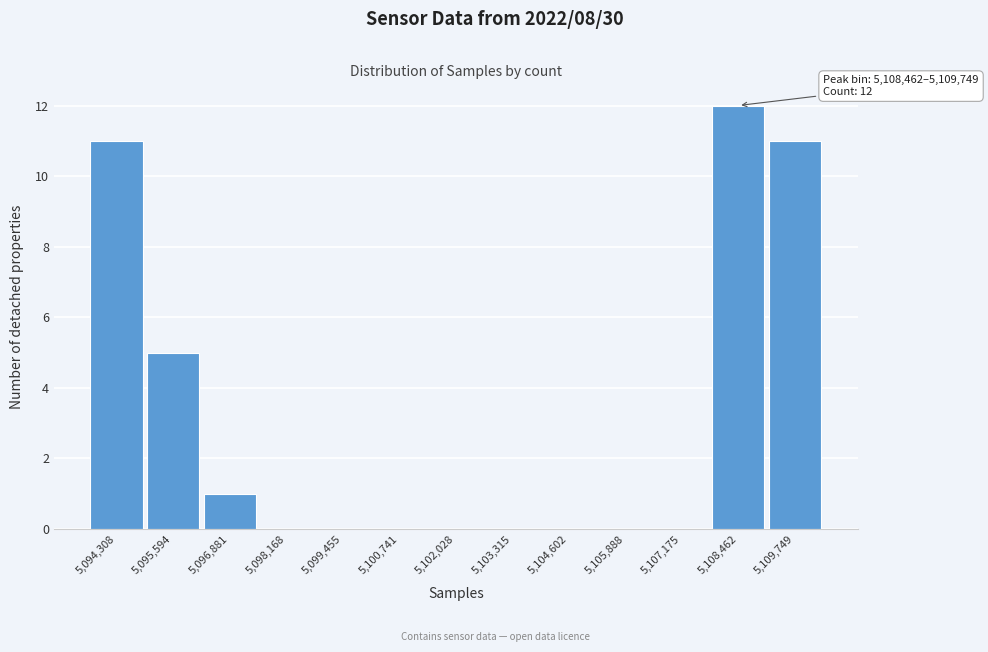

Reading right to left, transcribe all the data shown in this chart.

5,109,749=11	5,108,462=12	5,107,175=0	5,105,888=0	5,104,602=0	5,103,315=0	5,102,028=0	5,100,741=0	5,099,455=0	5,098,168=0	5,096,881=1	5,095,594=5	5,094,308=11